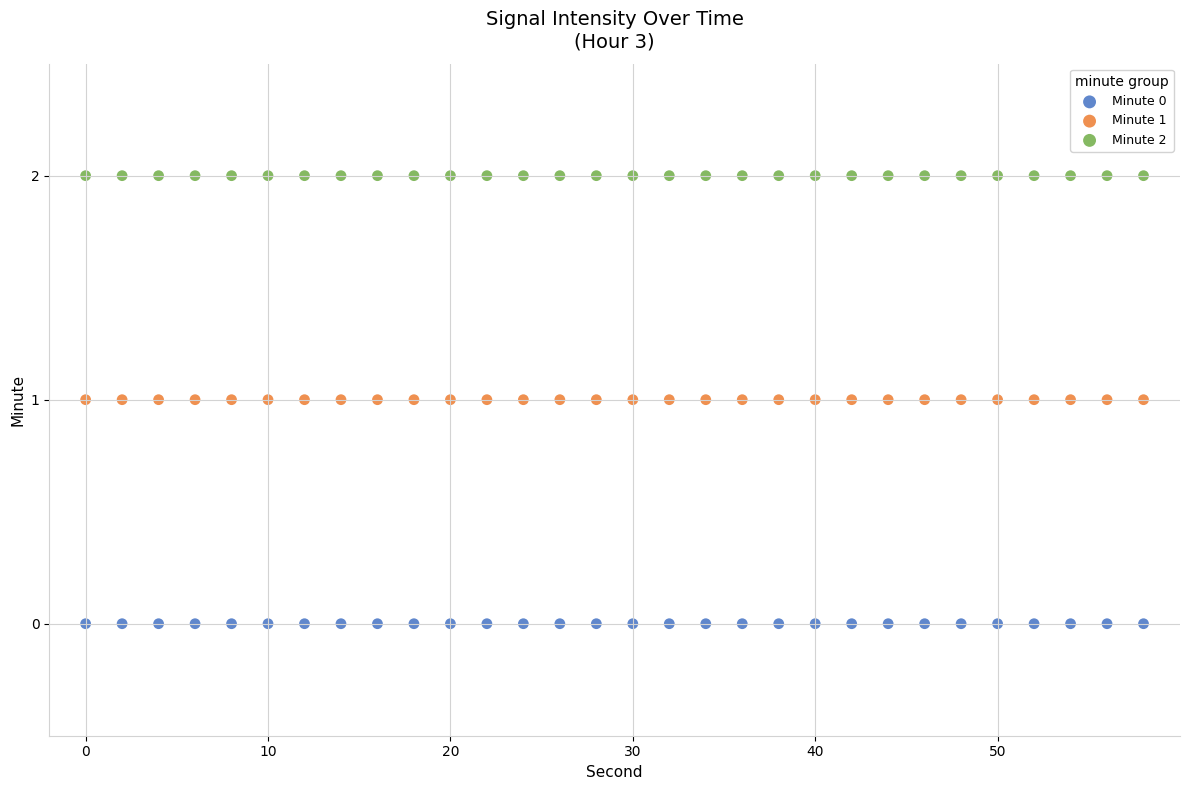

What are all the series names shown in the legend?

Minute 0, Minute 1, Minute 2